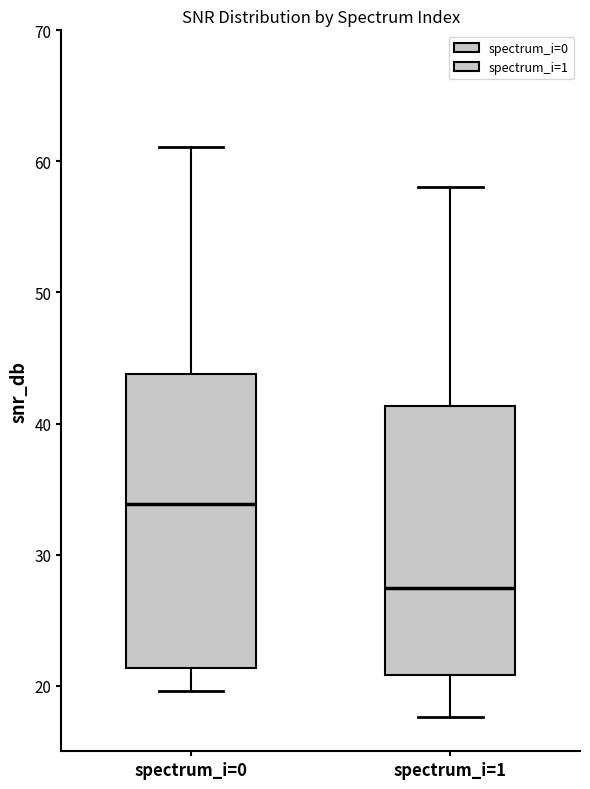

Which box is the tallest, from its lower edge to its upper edge?

spectrum_i=0